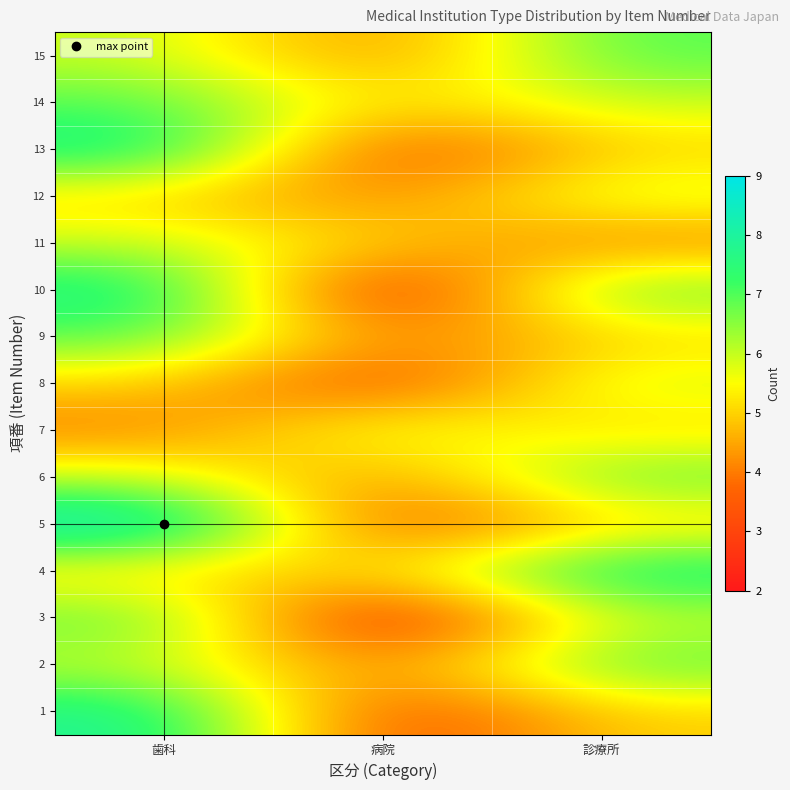

How many series are shown in this chart?

15